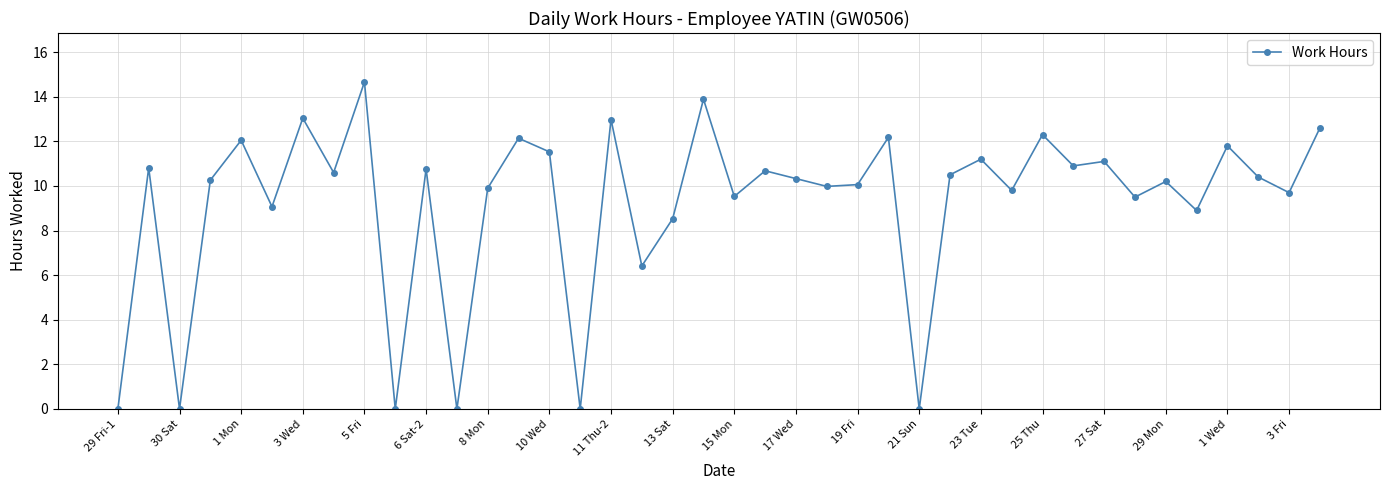

What is the average value?

9.2